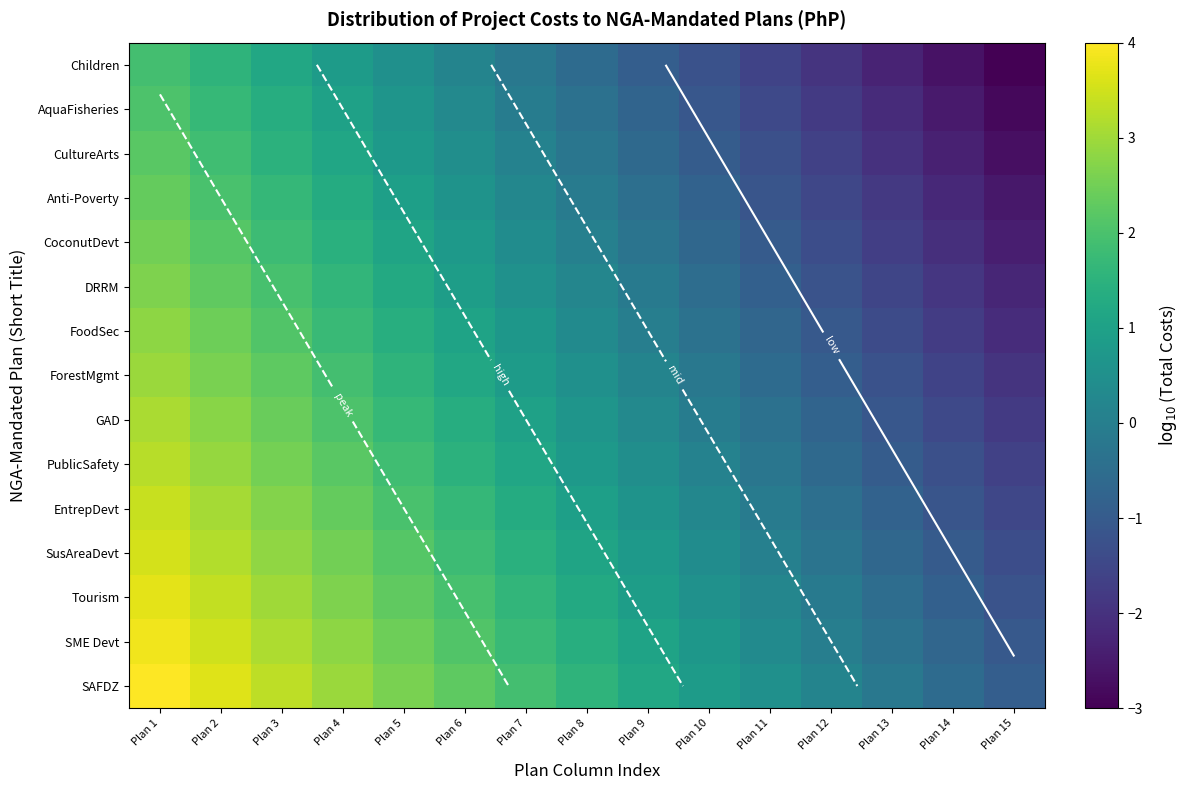

Which has a higher value, Plan 14 or Plan 6?

Plan 6